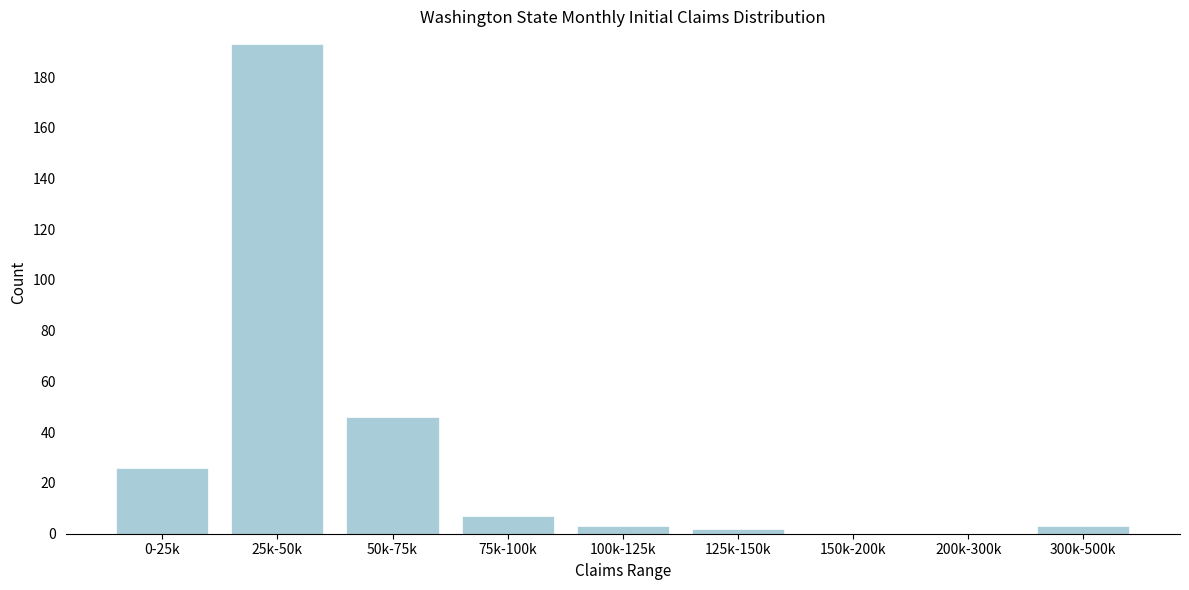

Reading left to right, what are all the values shown in this chart?

0-25k=26	25k-50k=193	50k-75k=46	75k-100k=7	100k-125k=3	125k-150k=2	150k-200k=0	200k-300k=0	300k-500k=3